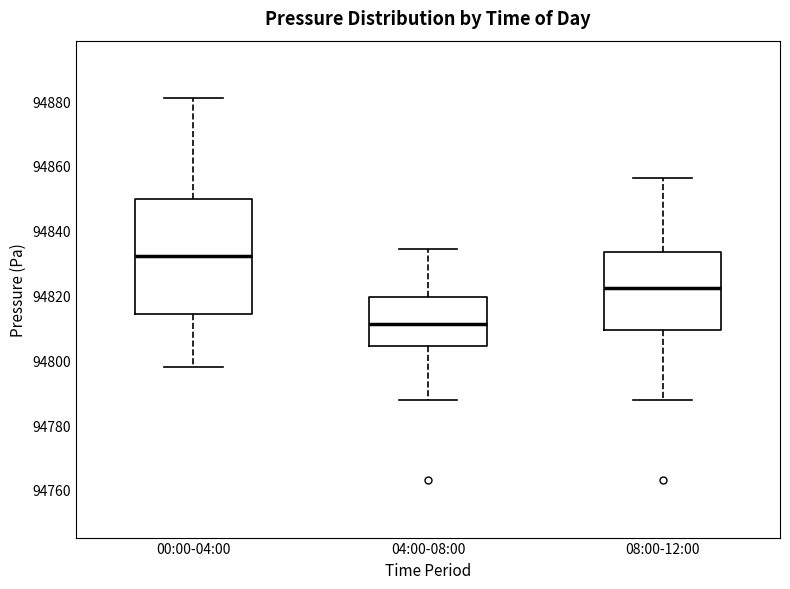

Which box is the tallest, from its lower edge to its upper edge?

00:00-04:00